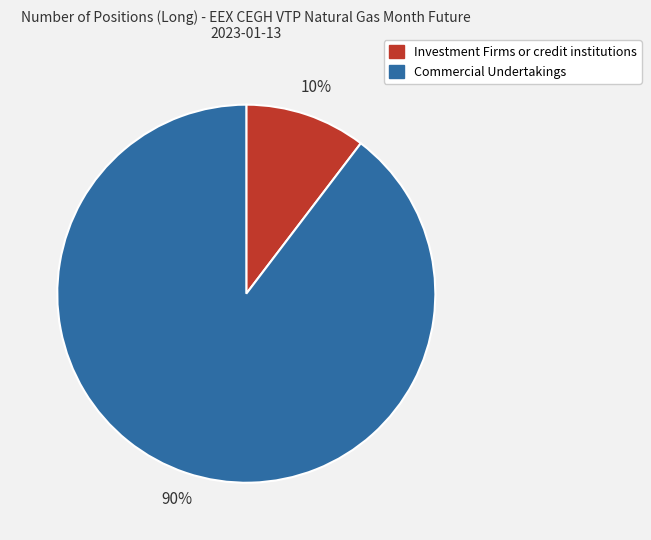

How many segments does this pie chart have?

2